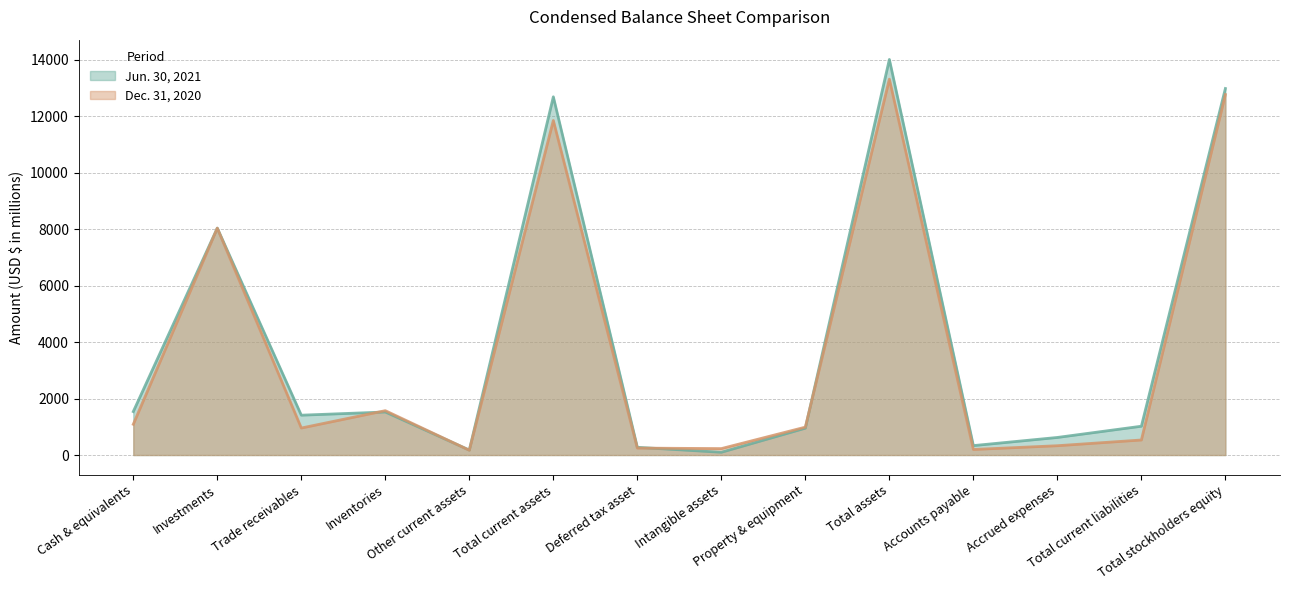

Which series has the largest total across all categories?

Jun. 30, 2021